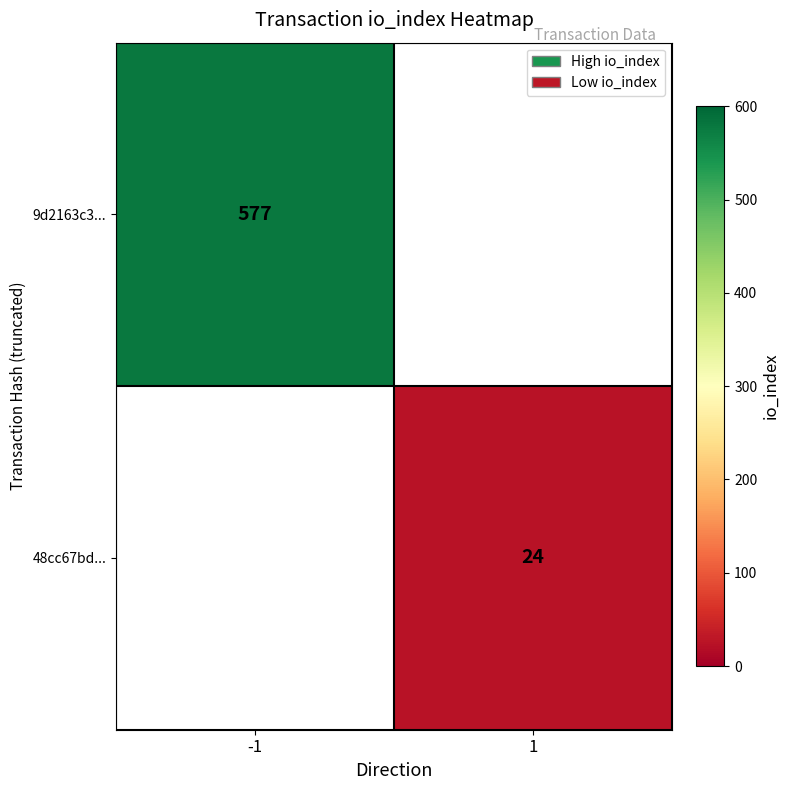

Is it true that 9d2163c3... equals 202 at -1?

False